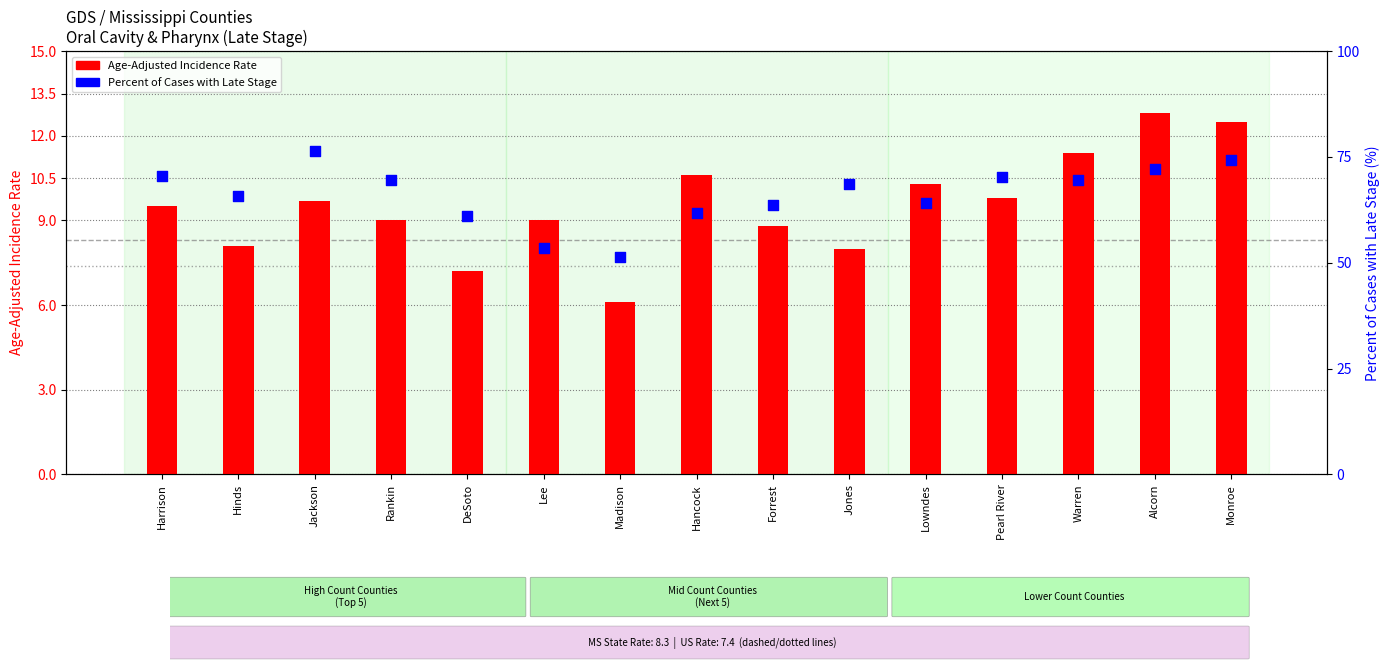

Which series reaches the minimum Y coordinate?

Age-Adjusted Incidence Rate